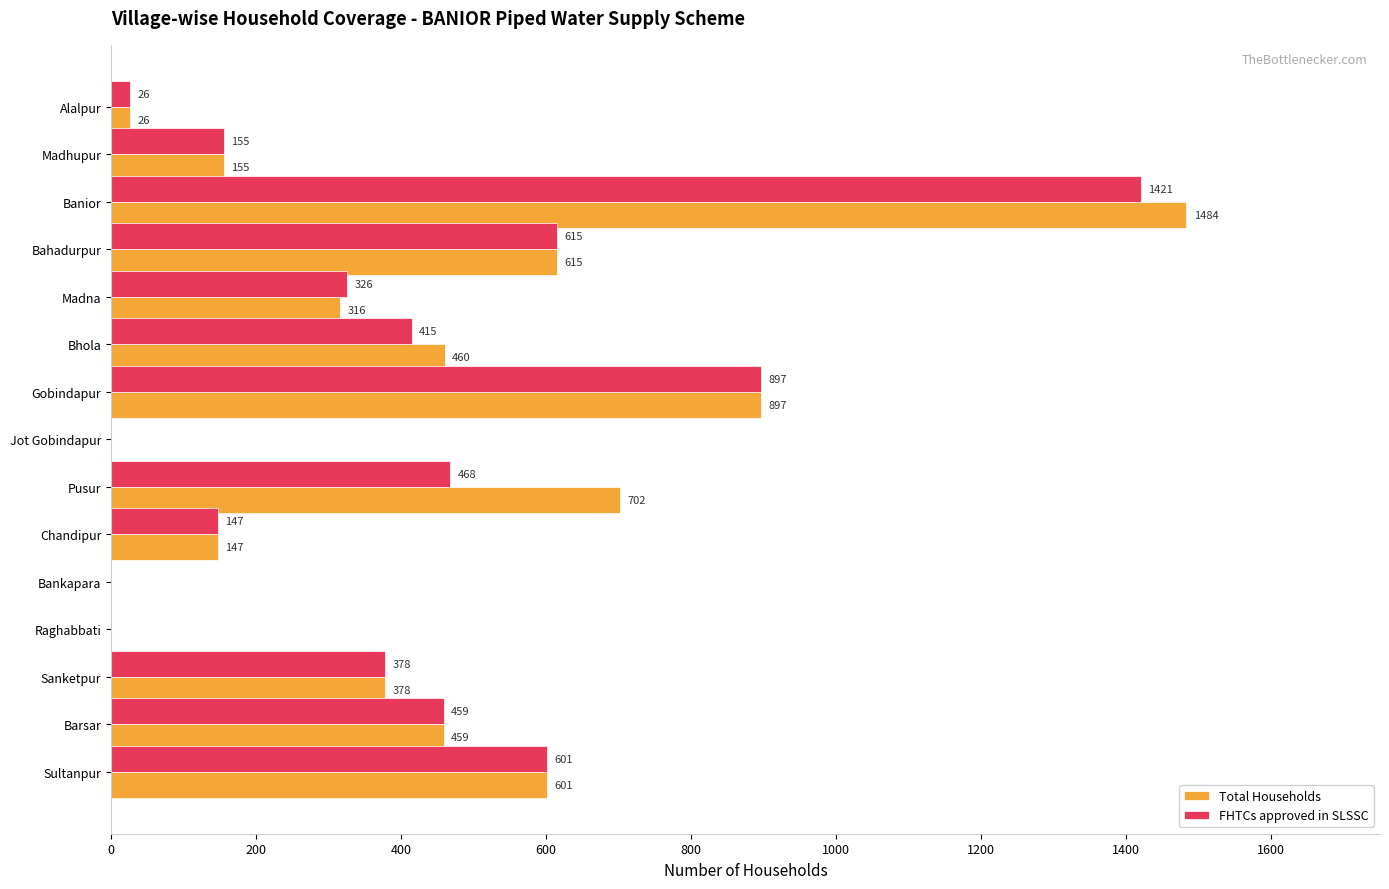

Which label corresponds to the largest value in the chart?

Banior